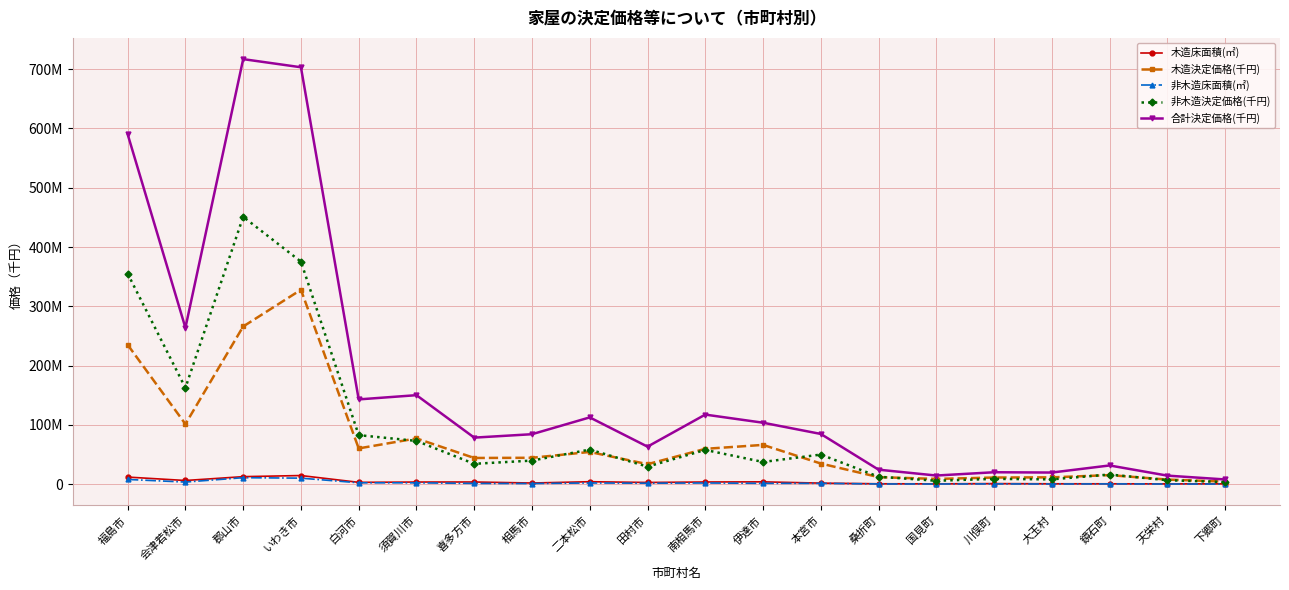

Does the chart have visible grid lines?

Yes